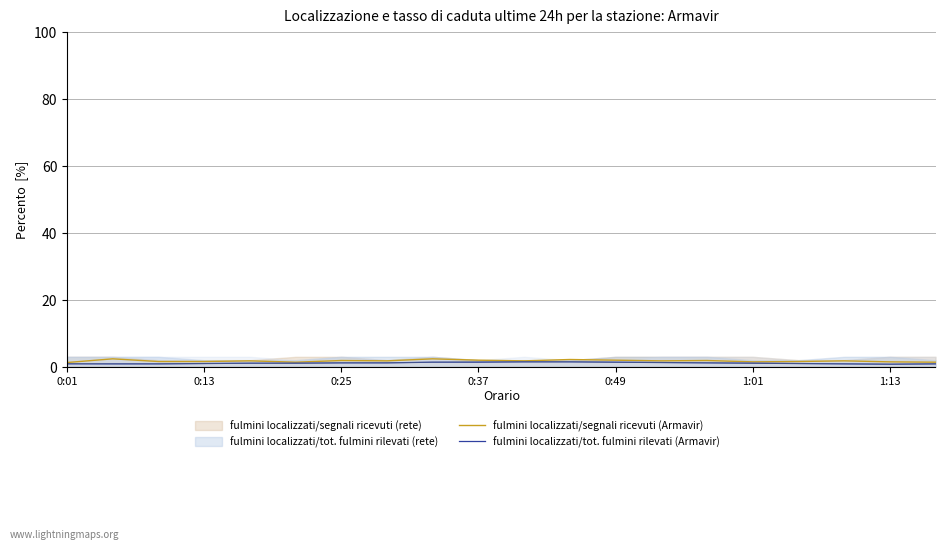

True or false: fulmini localizzati/tot. fulmini rilevati (Armavir) has a value of 1.4 at 8.

True